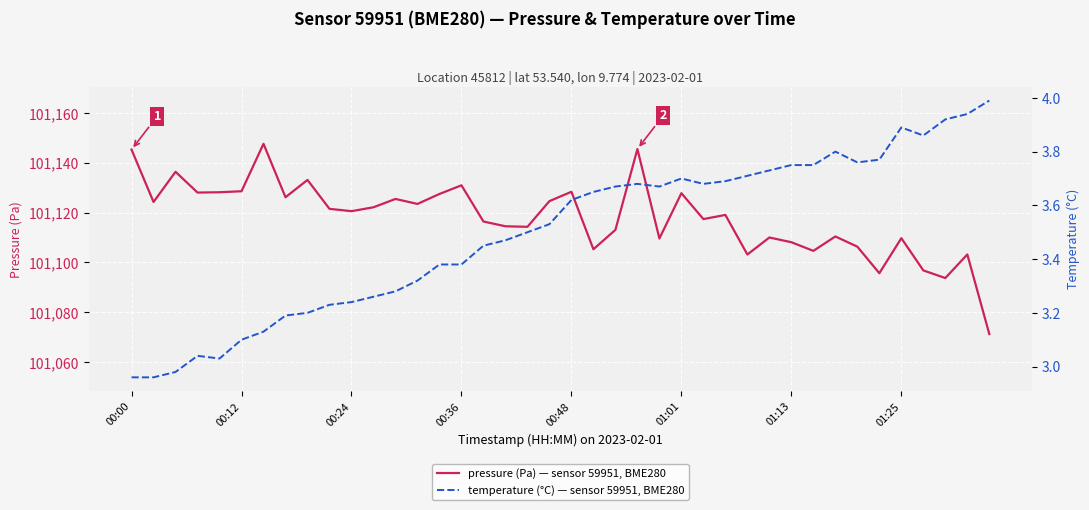

Between 14 and 29, which is larger?

14